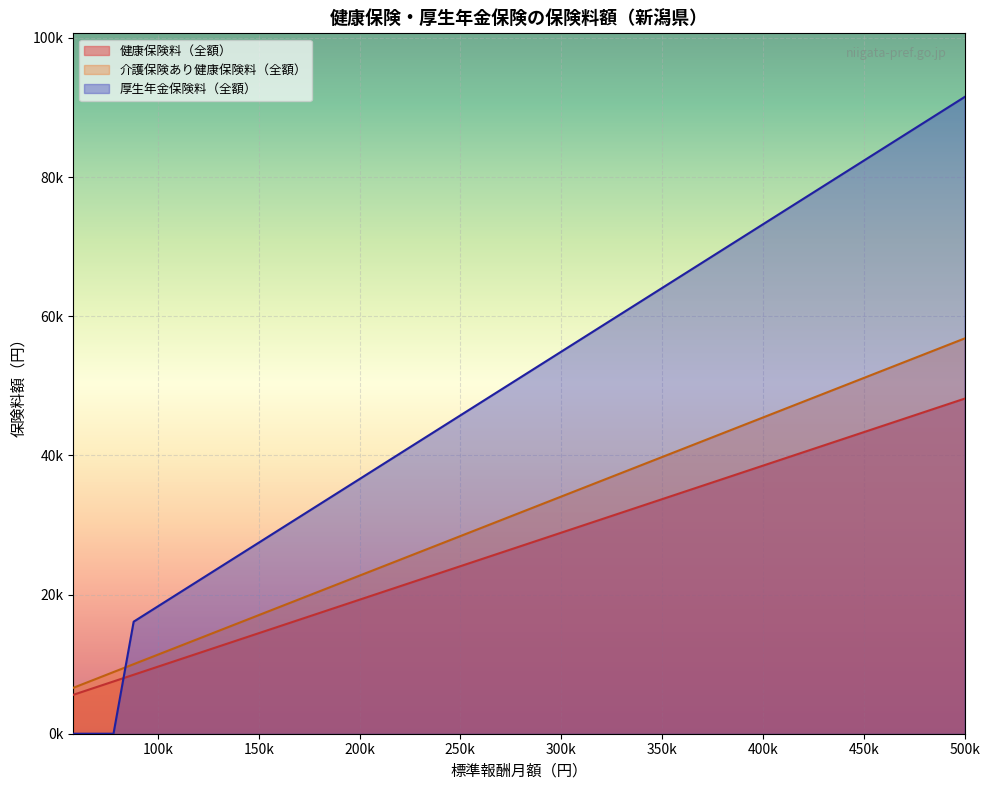

What are all the series names shown in the legend?

健康保険料（全額）, 介護保険あり健康保険料（全額）, 厚生年金保険料（全額）